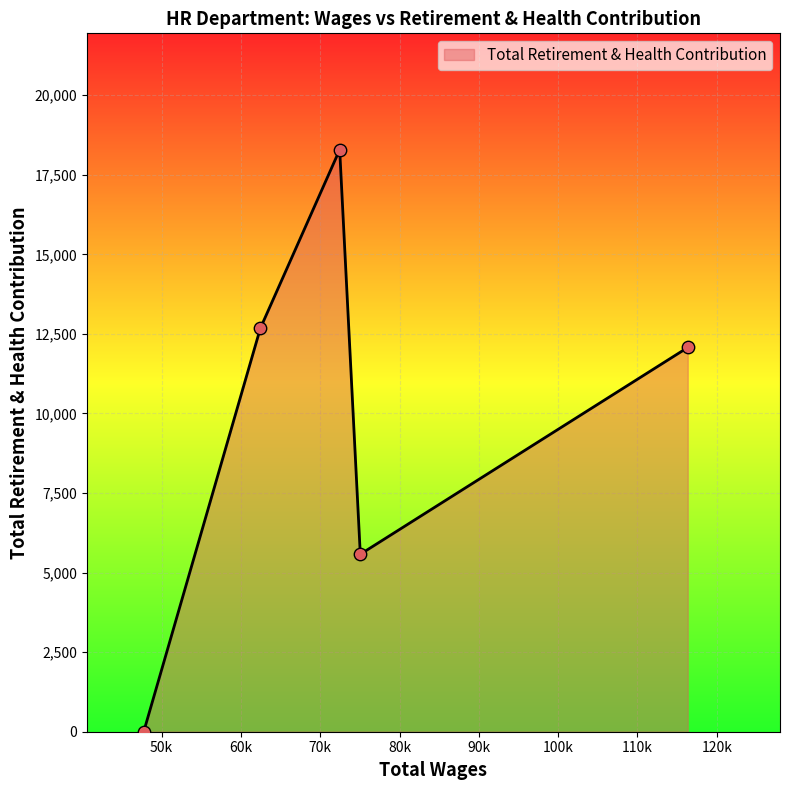

What is the average value?

9723